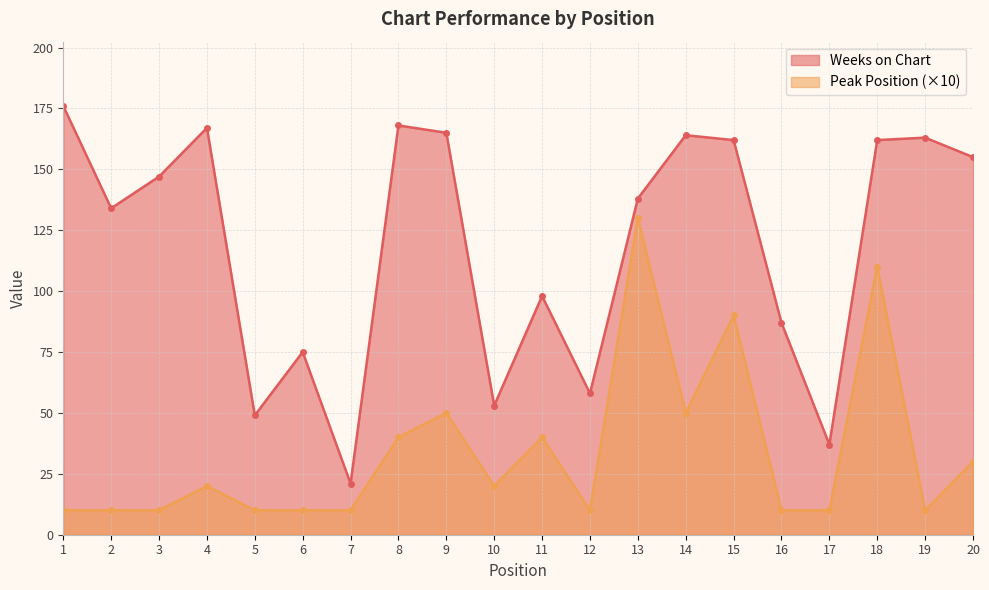

Rank the categories by Peak Position value from lowest to highest.

1, 2, 3, 5, 6, 7, 12, 16, 17, 19, 4, 10, 20, 8, 11, 9, 14, 15, 18, 13